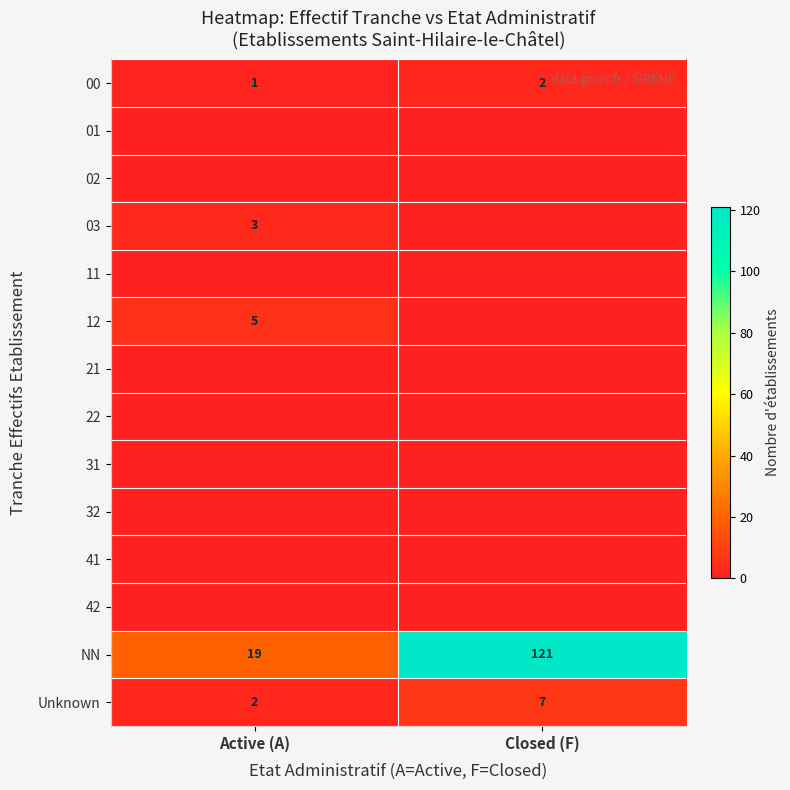

True or false: Unknown has a value of 2 at Active (A).

True